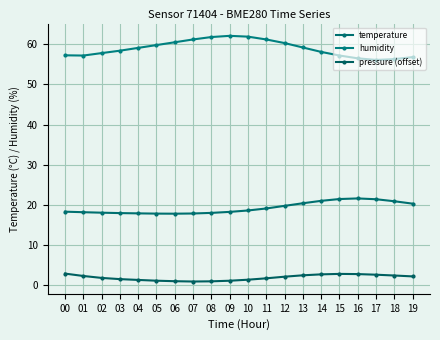

Where does the humidity series first go above 59?

04